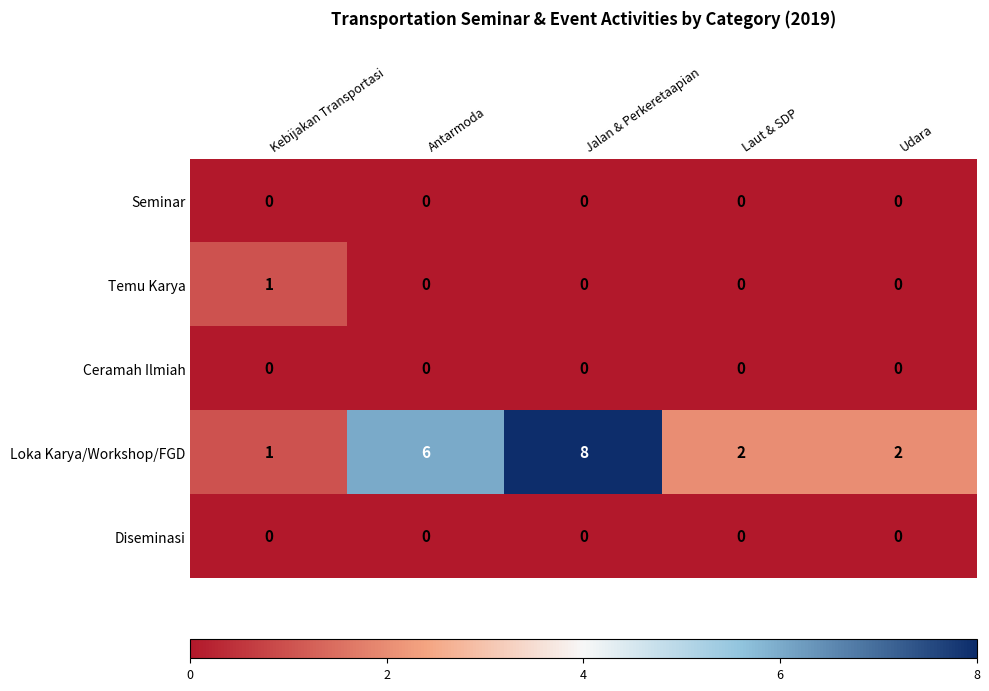

Reading left to right, extract all data points from this chart.

Seminar: Kebijakan Transportasi=0	Antarmoda=0	Jalan & Perkeretaapian=0	Laut & SDP=0	Udara=0
Temu Karya: Kebijakan Transportasi=1	Antarmoda=0	Jalan & Perkeretaapian=0	Laut & SDP=0	Udara=0
Ceramah Ilmiah: Kebijakan Transportasi=0	Antarmoda=0	Jalan & Perkeretaapian=0	Laut & SDP=0	Udara=0
Loka Karya/Workshop/FGD: Kebijakan Transportasi=1	Antarmoda=6	Jalan & Perkeretaapian=8	Laut & SDP=2	Udara=2
Diseminasi: Kebijakan Transportasi=0	Antarmoda=0	Jalan & Perkeretaapian=0	Laut & SDP=0	Udara=0